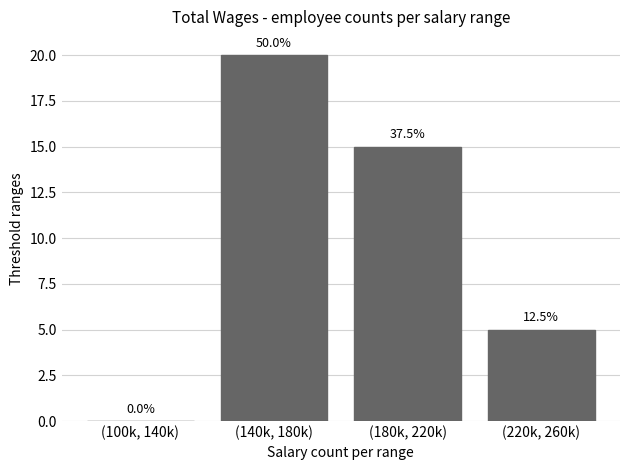

Are the bars horizontal?

No